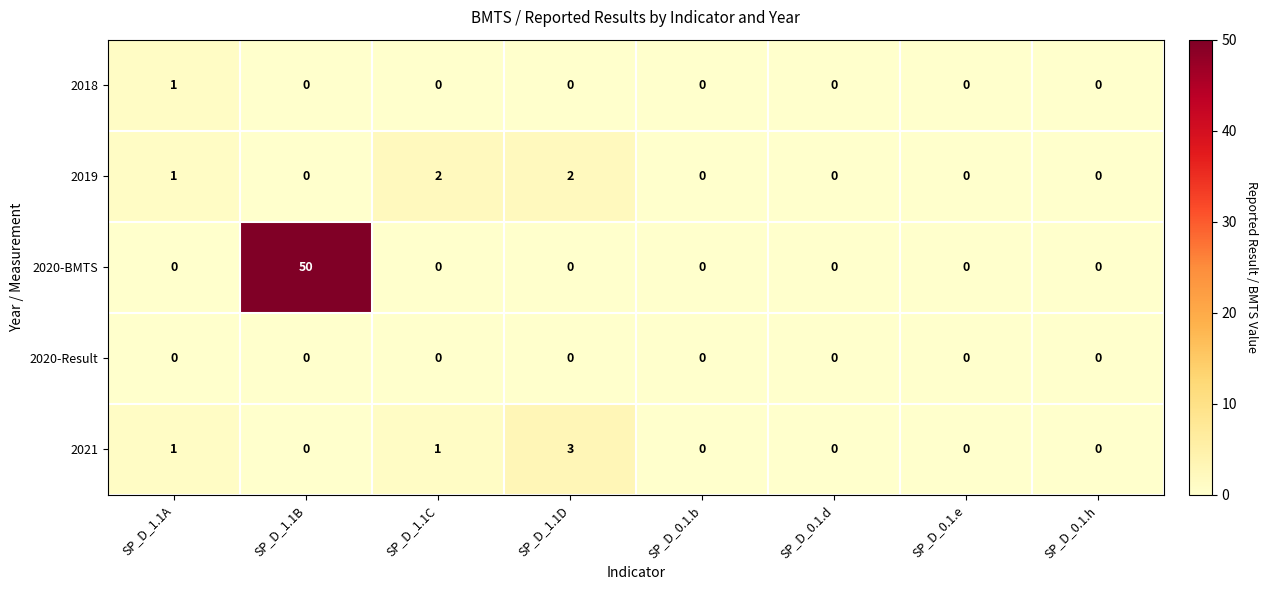

Which series has the largest total across all categories?

2020-BMTS